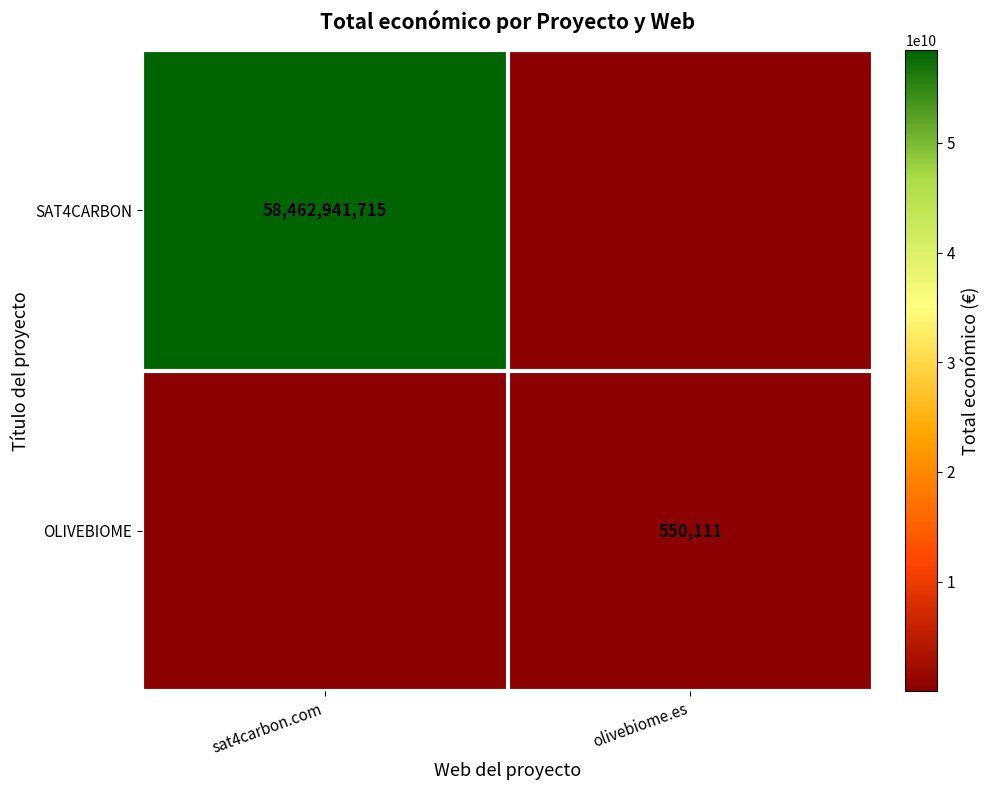

Is it true that OLIVEBIOME equals 550111 at olivebiome.es?

True